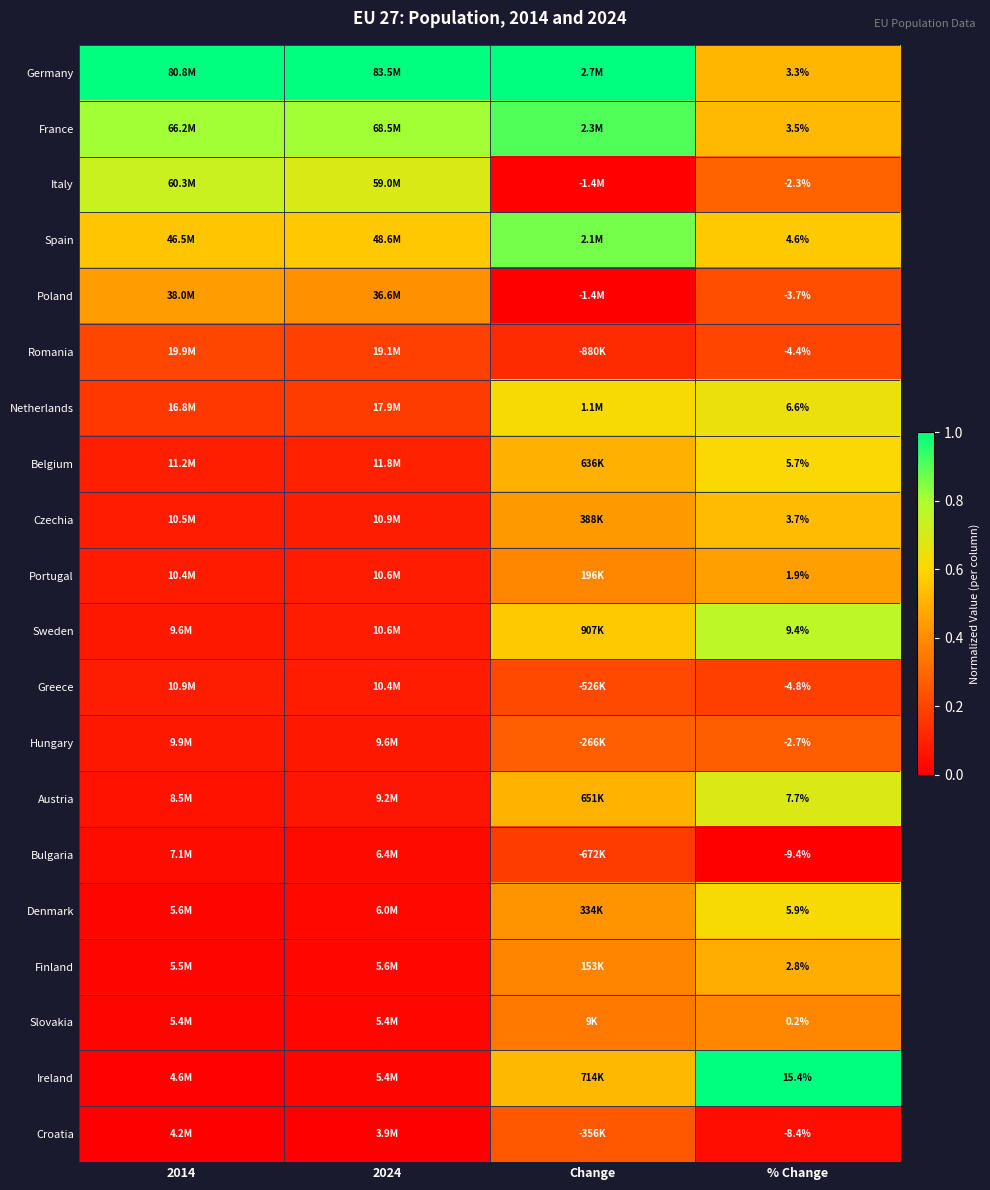

True or false: Netherlands has a value of 0.2 at 2024.

True